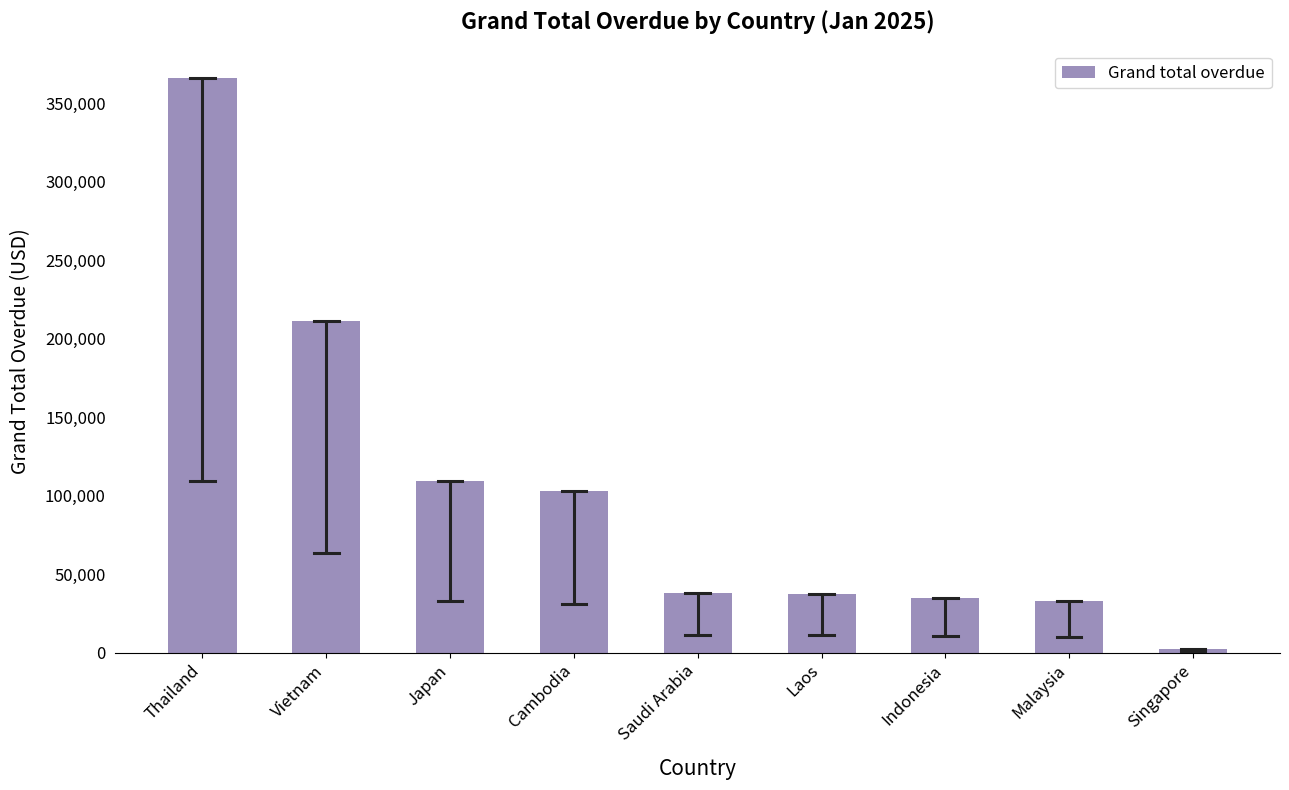

The value at Thailand is 562702.0. True or false?

False